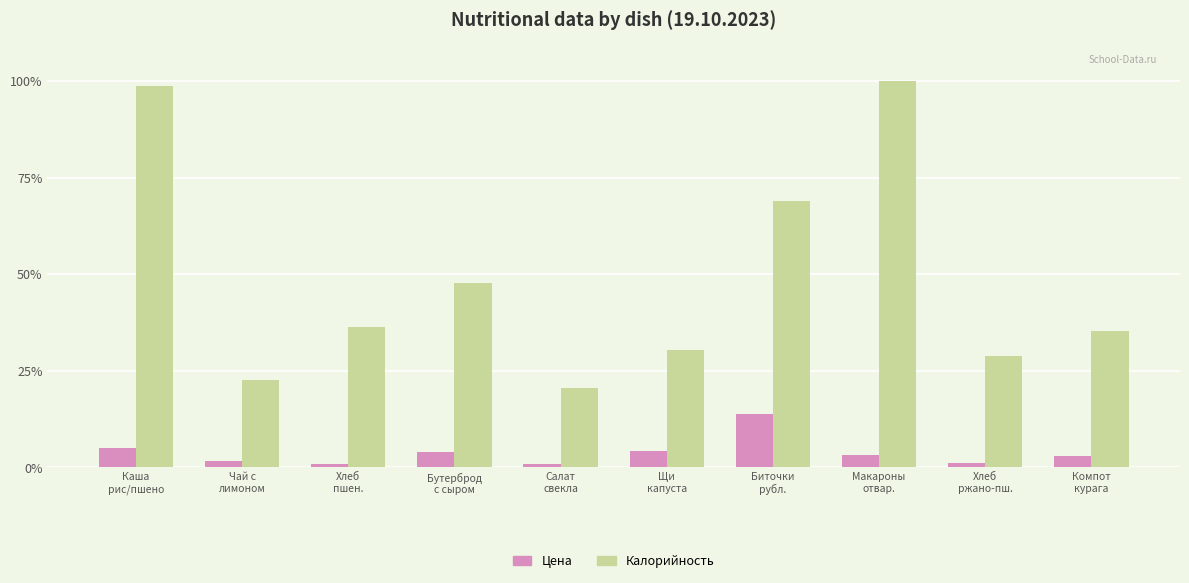

What is the label of the 2nd bar from the right?

Хлеб
ржано-пш.